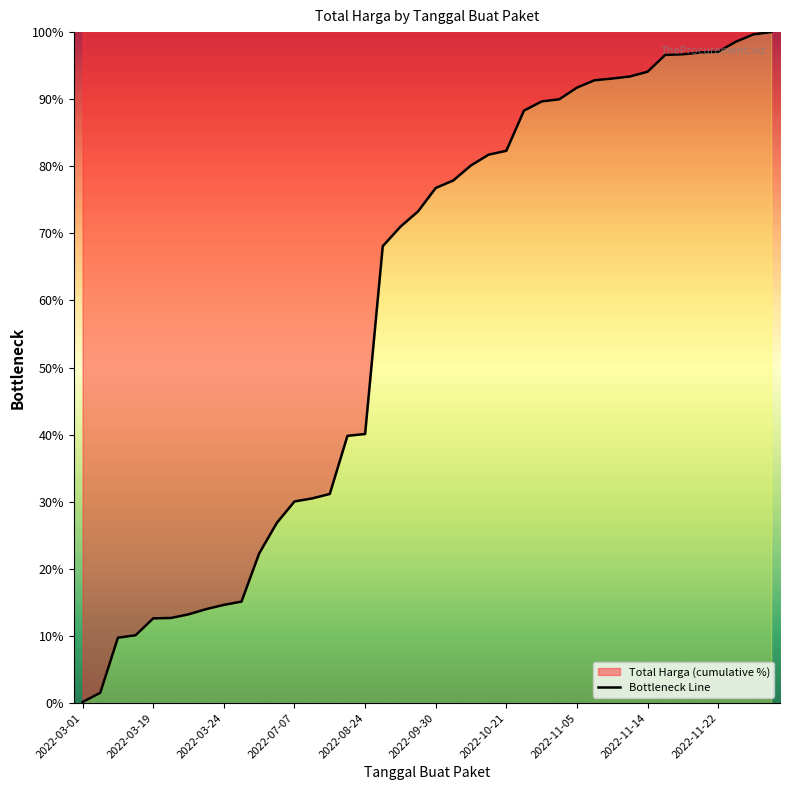

Reading right to left, what are all the values shown in this chart?

100.0	99.7	98.6	97.1	97.0	96.7	96.6	94.1	93.4	93.1	92.8	91.7	90.0	89.7	88.3	82.3	81.7	80.1	77.9	76.8	73.3	71.0	68.1	40.1	39.8	31.2	30.5	30.0	26.9	22.3	15.1	14.6	14.0	13.2	12.7	12.6	10.1	9.7	1.5	0.2